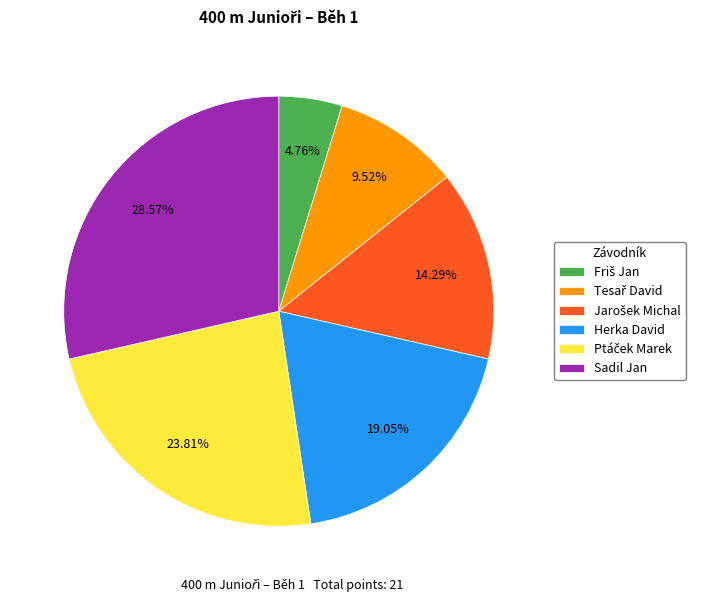

Which category has the biggest portion of the pie?

Sadil Jan